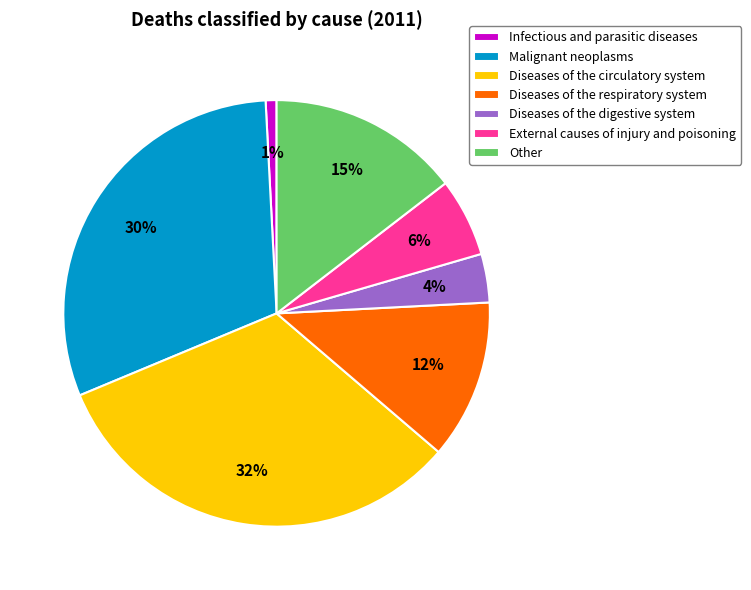

Between Diseases of the digestive system and Other, which is larger?

Other